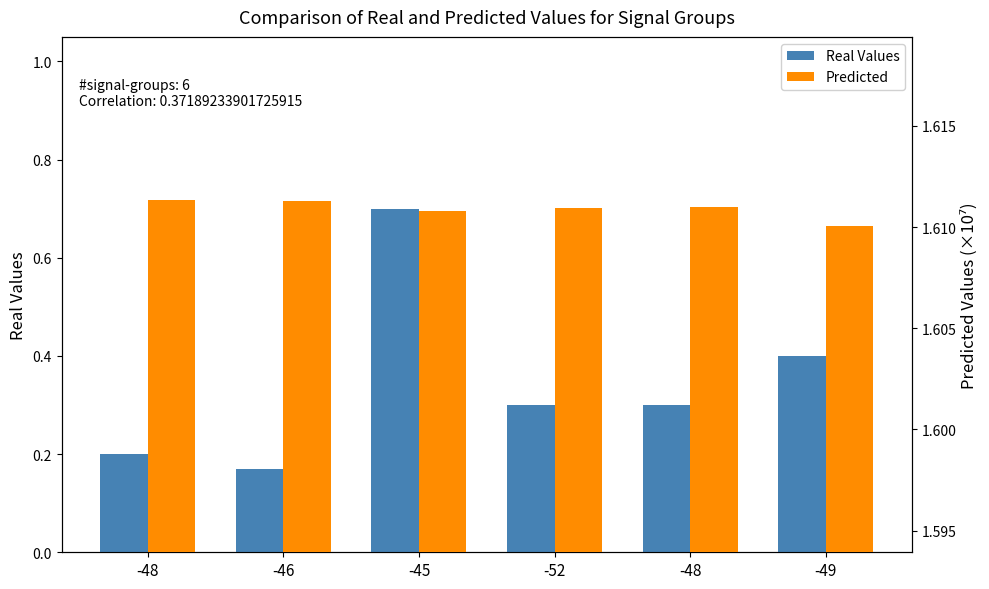

Reading right to left, transcribe all the data shown in this chart.

SDS_P1 (Real Values): -49=0.4	-48=0.3	-52=0.3	-45=0.7	-46=0.2	-48=0.2
Samples (Predicted): -49=1.6	-48=1.6	-52=1.6	-45=1.6	-46=1.6	-48=1.6